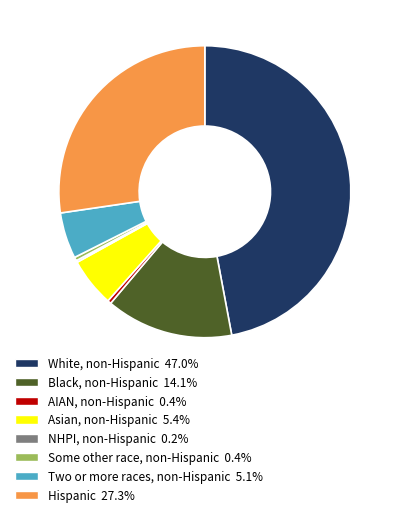

Is there any slice that represents more than half of the pie?

No